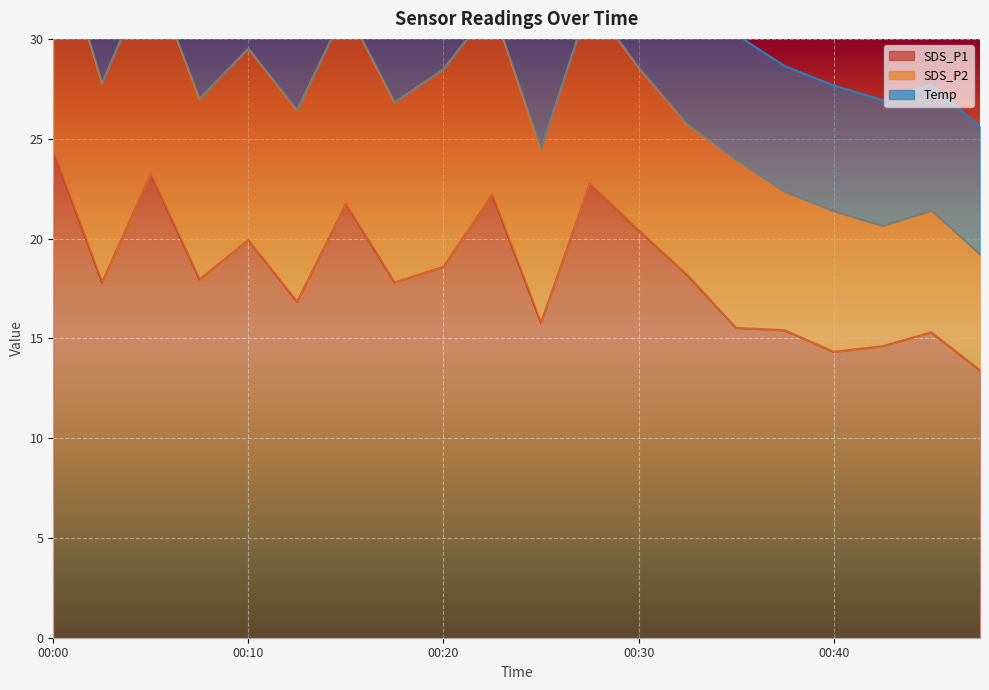

Is the value of SDS_P1 at 00:30 greater than the value of SDS_P2 at 00:18?

Yes